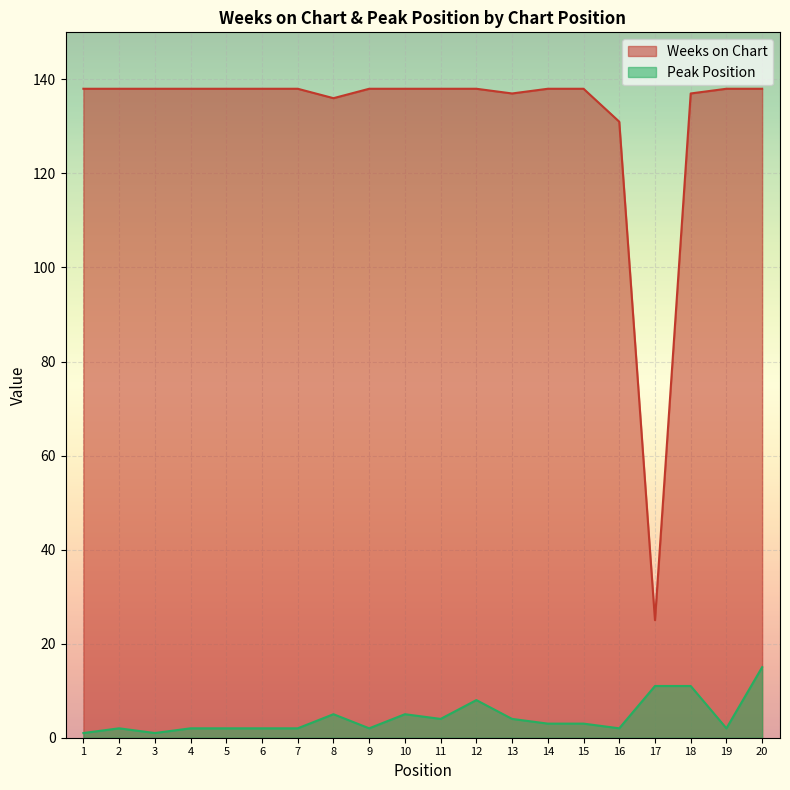

True or false: Peak Position and Weeks on Chart intersect in this chart.

False